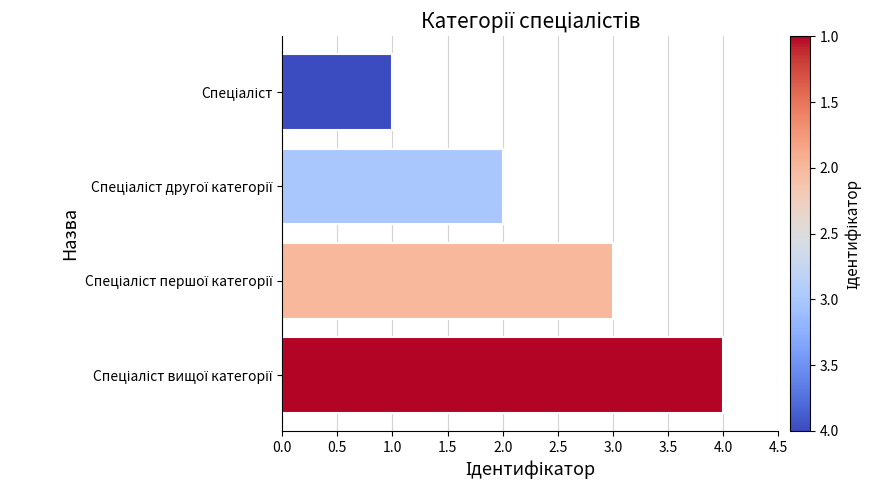

What is the smallest value displayed?

1